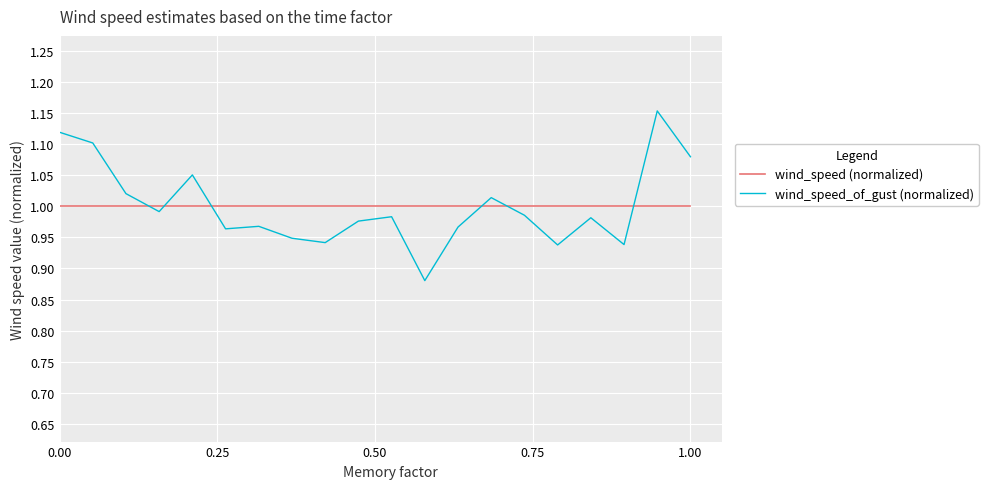

After their last crossing, which series has the higher values: wind_speed_of_gust (normalized) or wind_speed (normalized)?

wind_speed_of_gust (normalized)